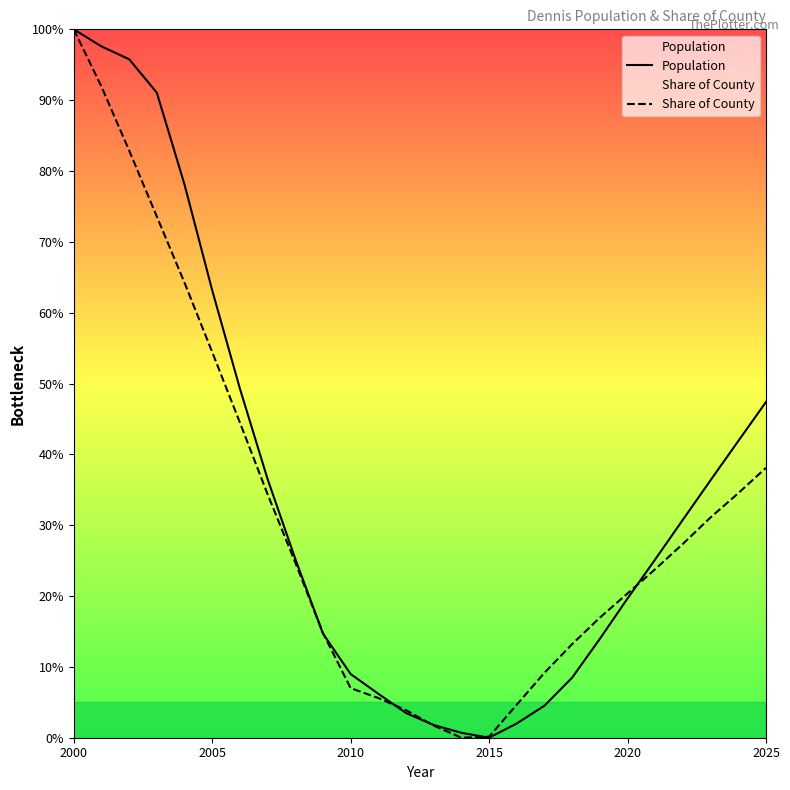

True or false: Population has a value of 0.0 at 11.

False